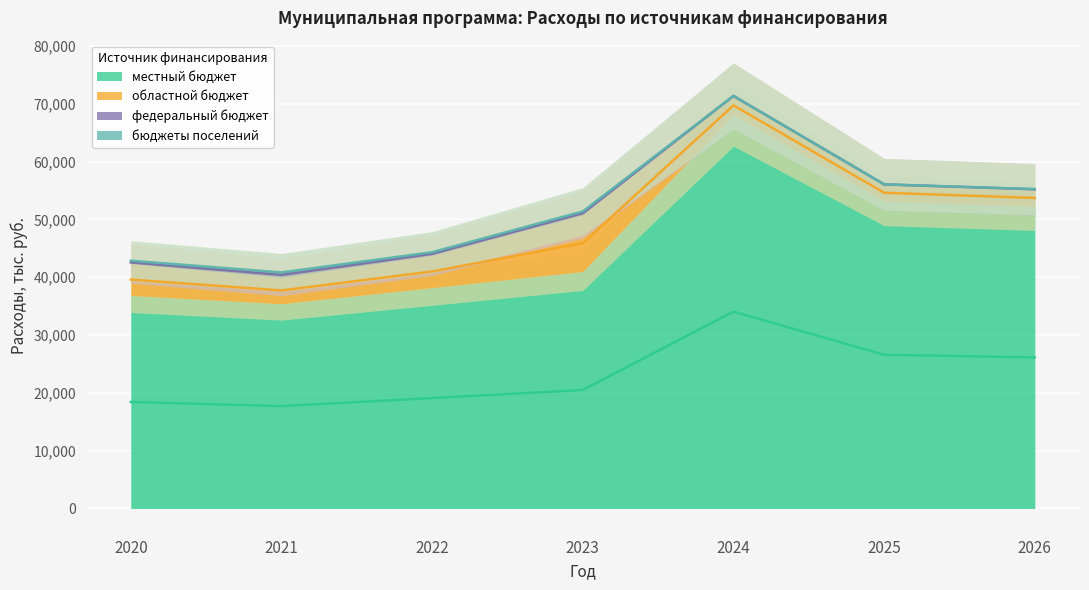

What is the maximum value shown in the chart?

68092.9